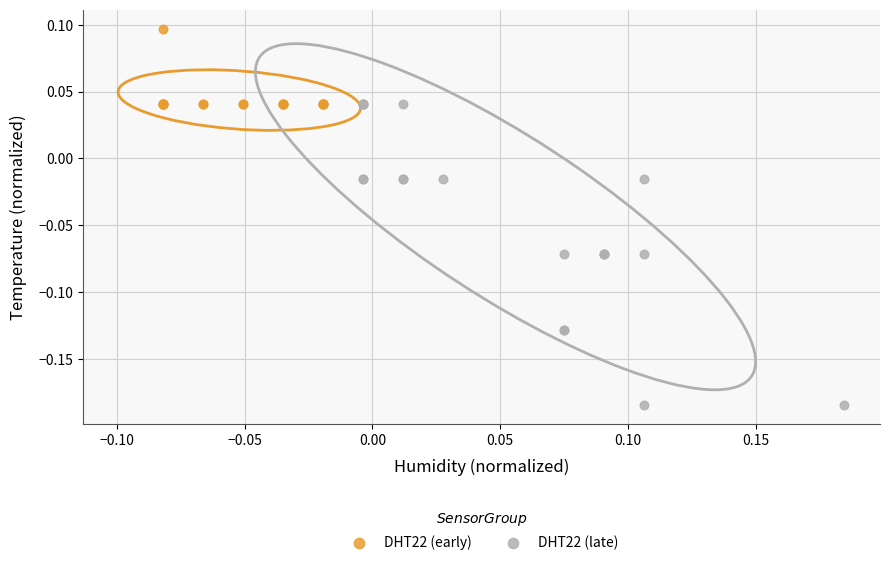

Which series reaches the minimum Y coordinate?

DHT22 (late)